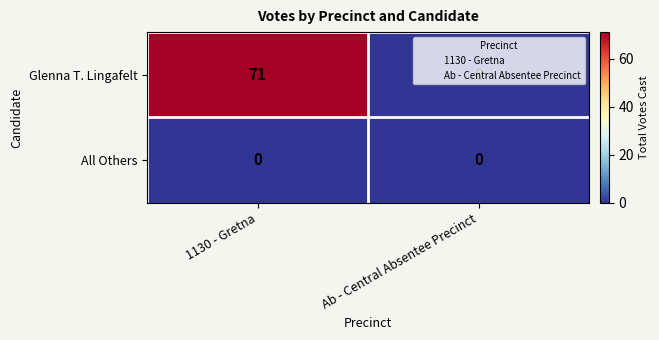

What is the approximate value of Glenna T. Lingafelt at 1130 - Gretna, to the nearest 5?

70